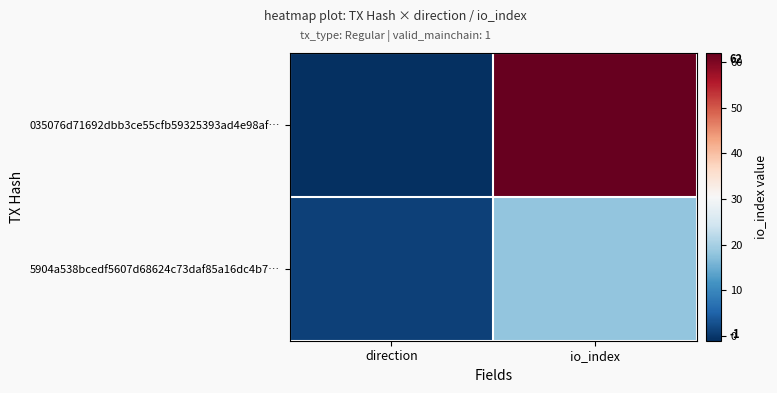

Reading right to left, list all the values displayed in this chart.

035076d71692dbb3ce55cfb59325393ad4e98af…: io_index=62	direction=-1
5904a538bcedf5607d68624c73daf85a16dc4b7…: io_index=18	direction=1